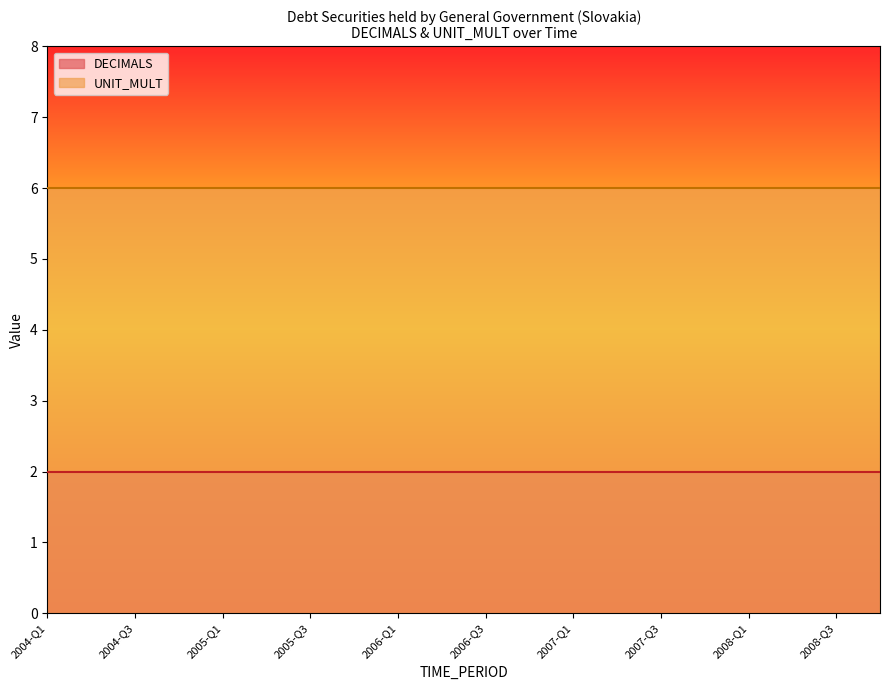

How many lines are shown in the chart?

2